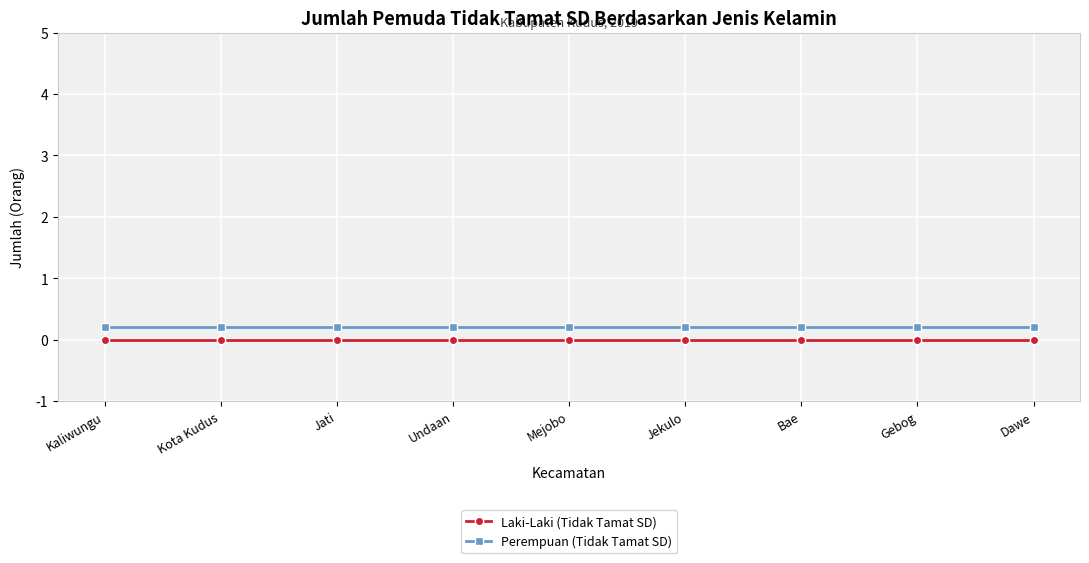

At how many categories does at least one series exceed 0?

9